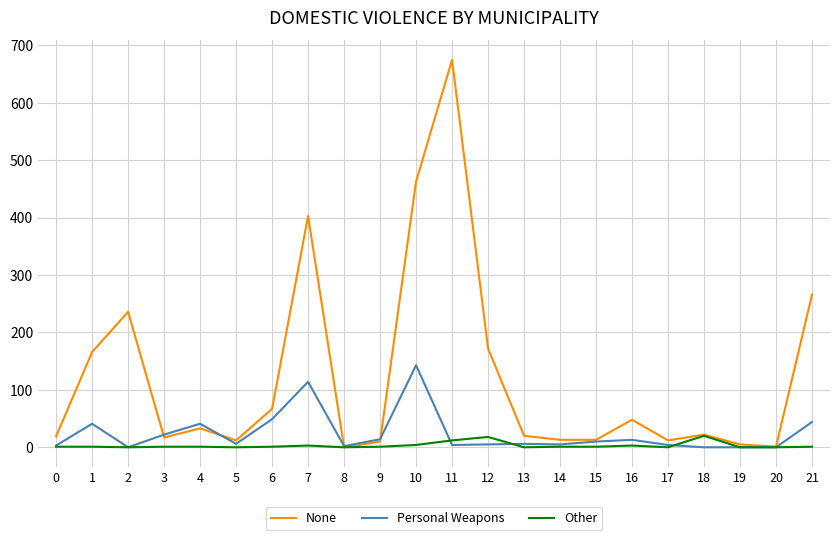

What are all the series names shown in the legend?

None, Personal Weapons, Other